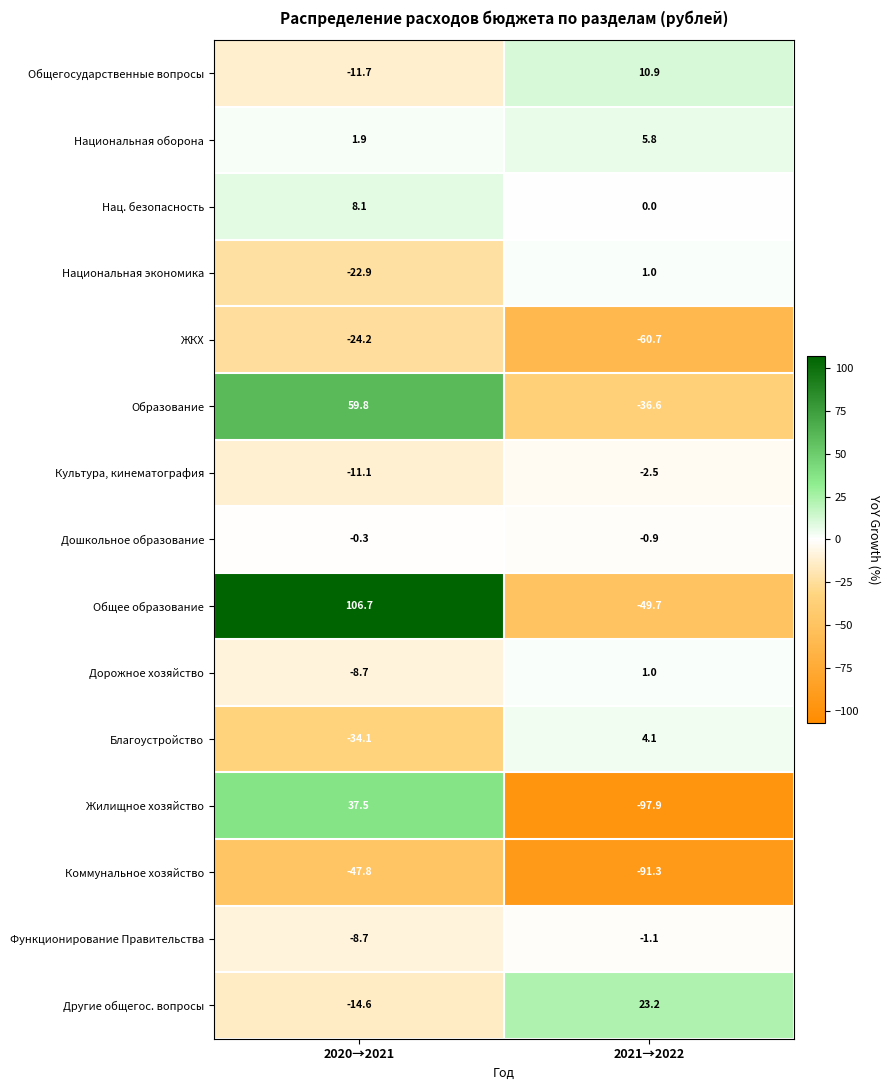

Rank the categories by Жилищное хозяйство value from lowest to highest.

2021→2022, 2020→2021